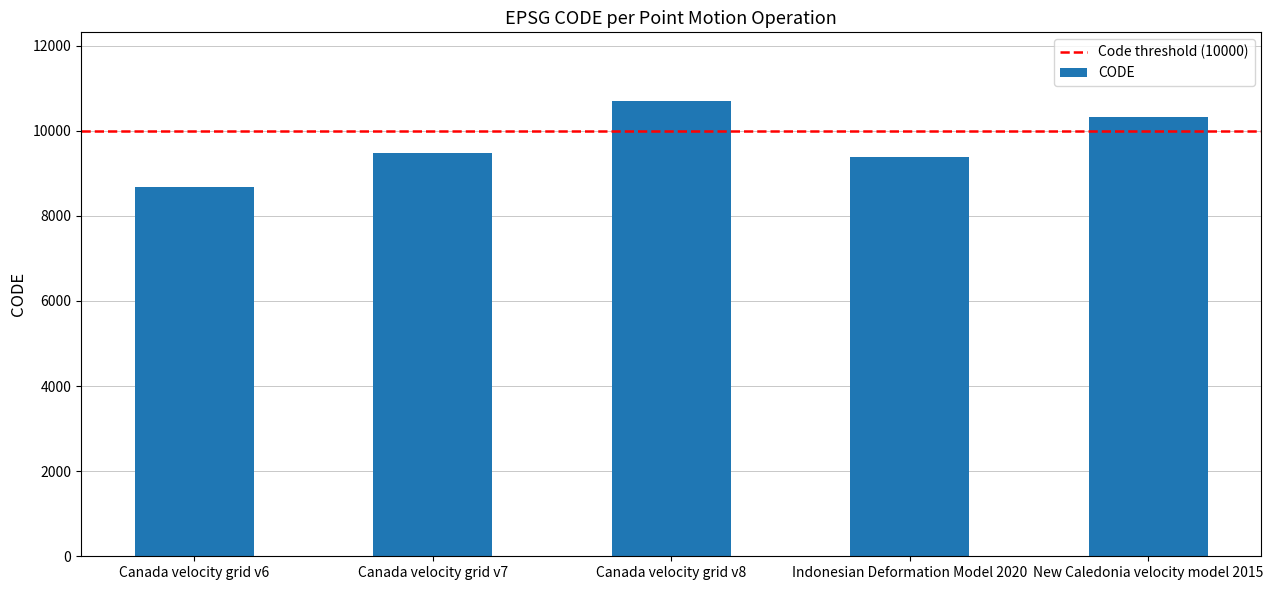

At which label is the value closest to 9691?

Canada velocity grid v7